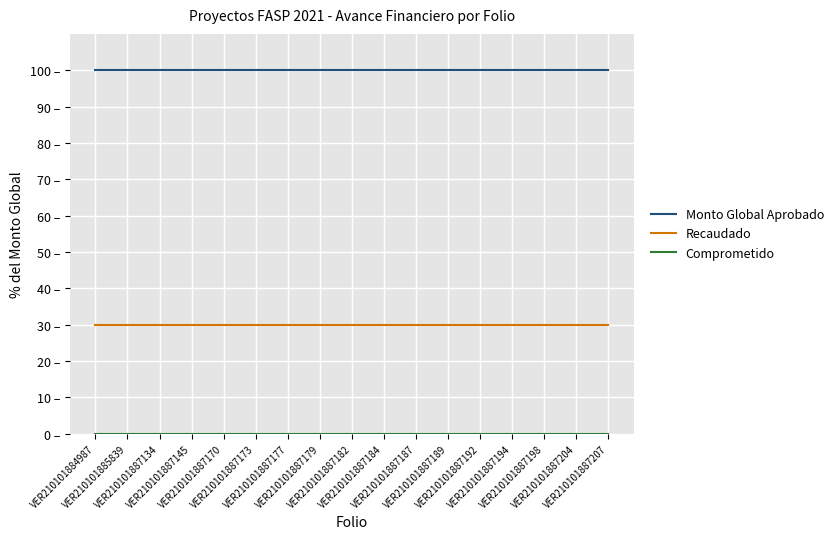

Is the value of Recaudado at VER210101887187 greater than the value of Monto Global Aprobado at VER210101887177?

No